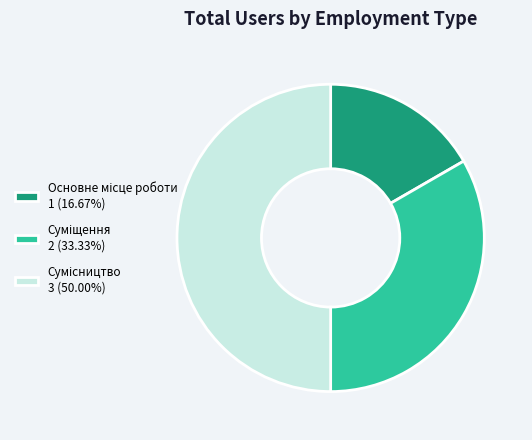

To the nearest percent, what percentage of the pie is Суміщення?

33%